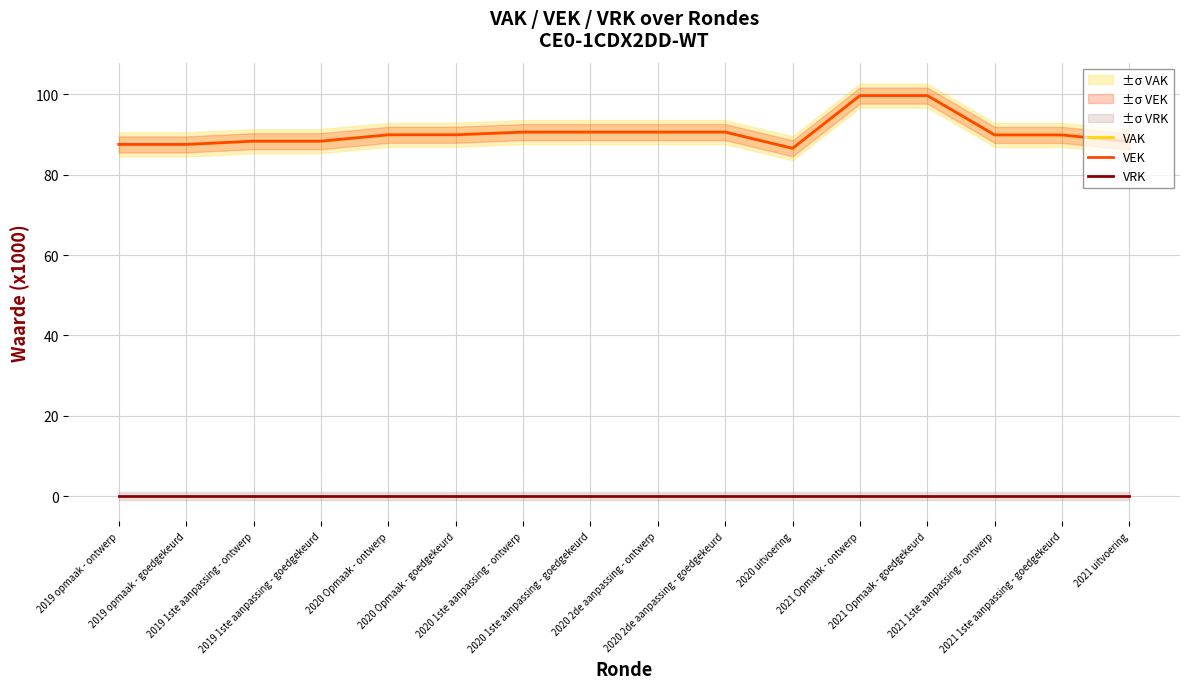

At how many categories does at least one series exceed 18?

16